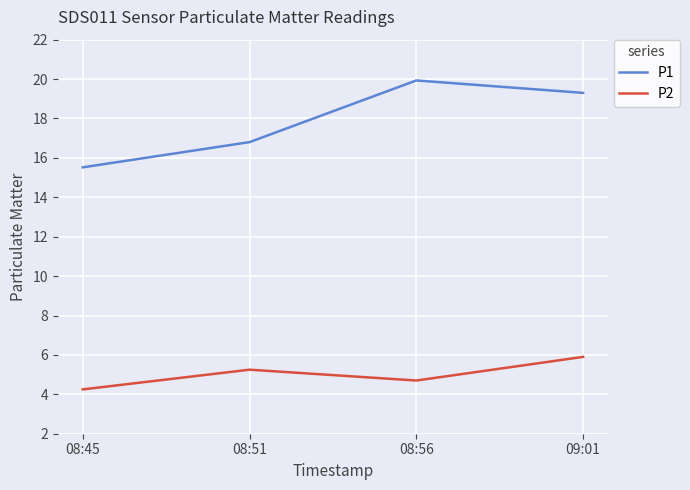

True or false: P2 and P1 cross at least once.

False